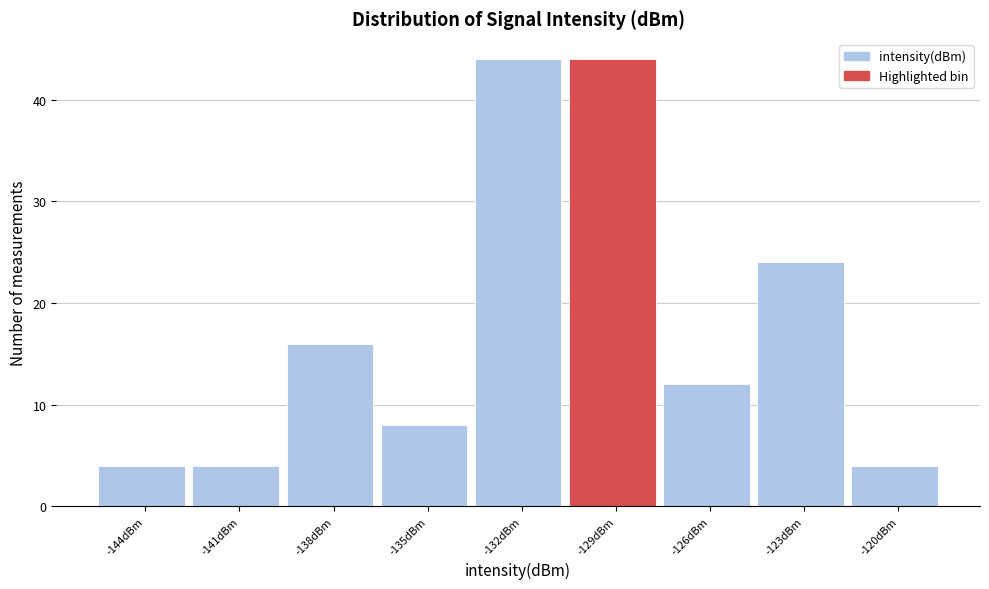

Reading right to left, list all the values displayed in this chart.

-120dBm=4	-123dBm=24	-126dBm=12	-129dBm=44	-132dBm=44	-135dBm=8	-138dBm=16	-141dBm=4	-144dBm=4